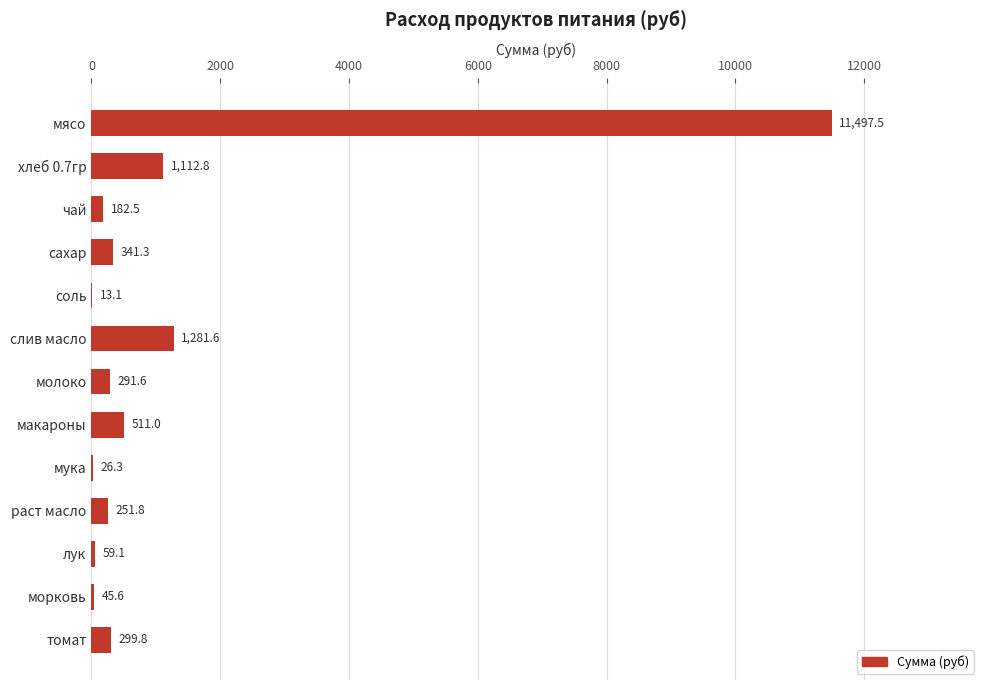

What is the sum of the values at сахар and морковь?

386.9